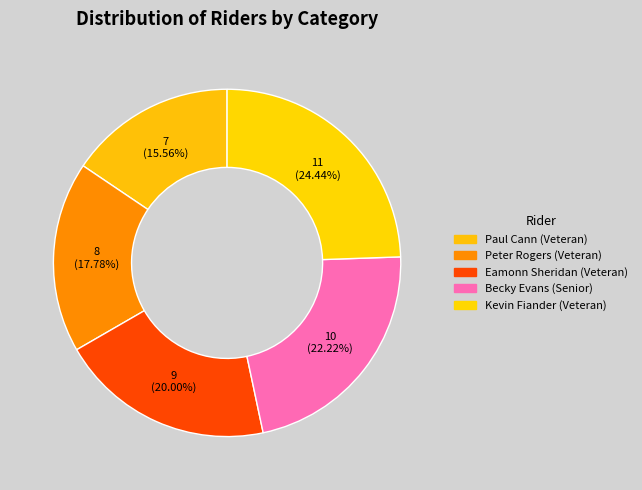

What is the change in value from Paul Cann (Veteran) to Becky Evans (Senior)?

+3